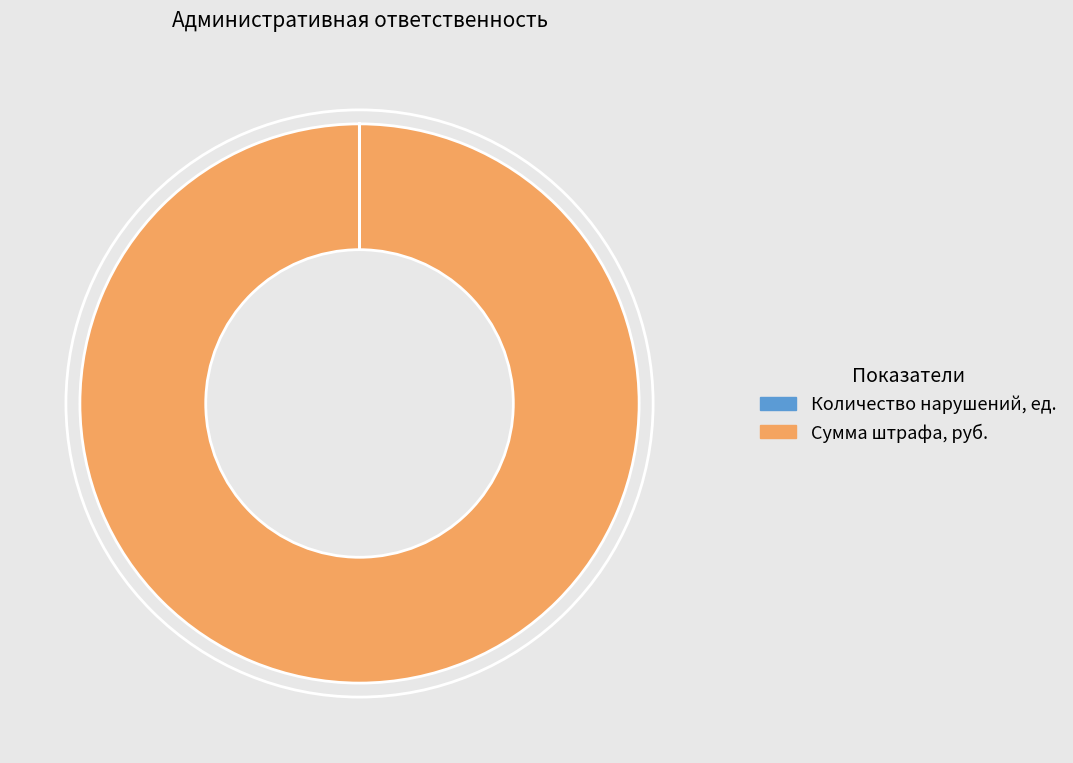

What is the largest slice in the pie chart?

Сумма штрафа, руб.